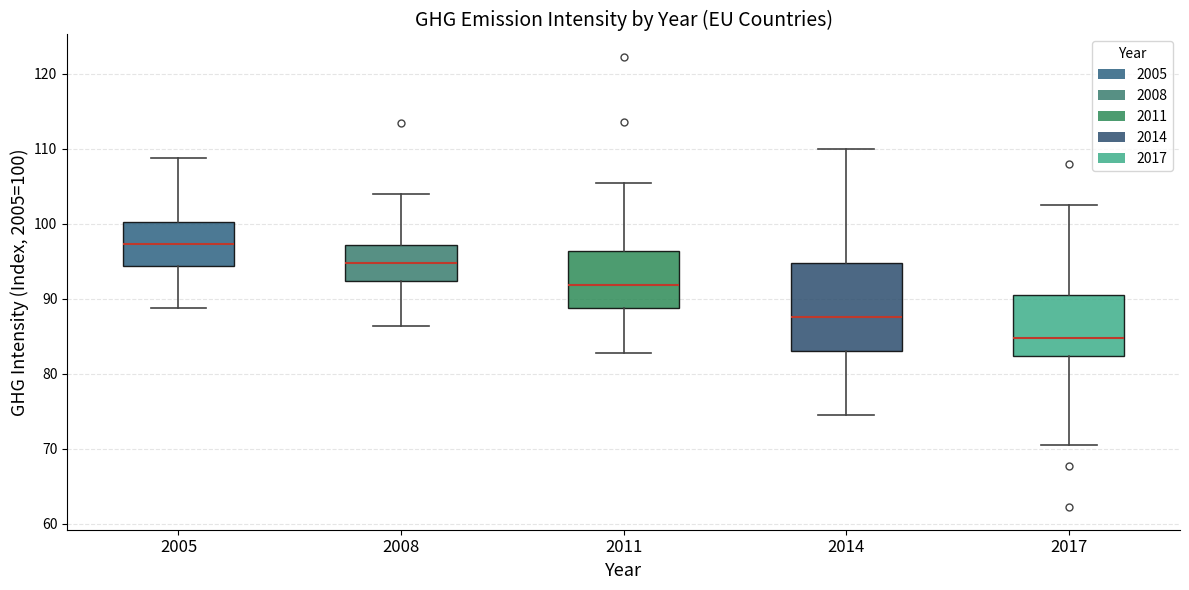

Which box's median line is the highest?

2005